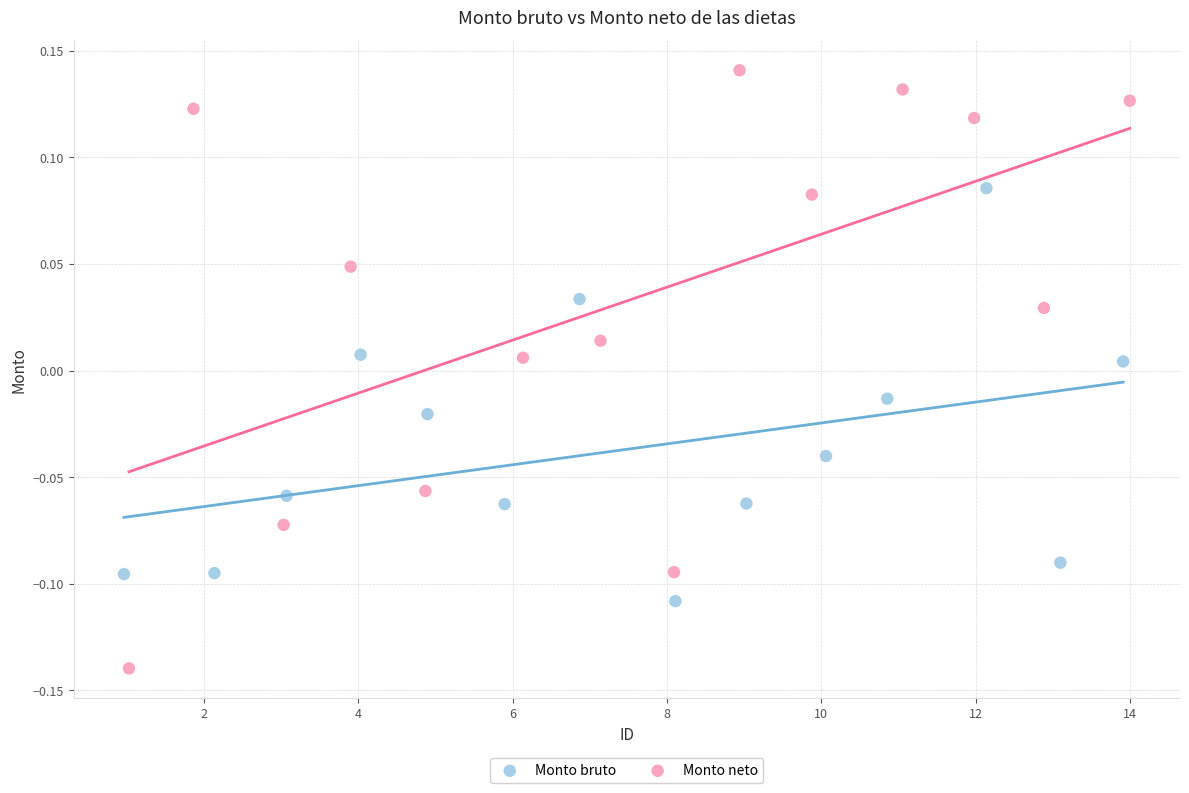

What are all the series names shown in the legend?

Monto bruto, Monto neto